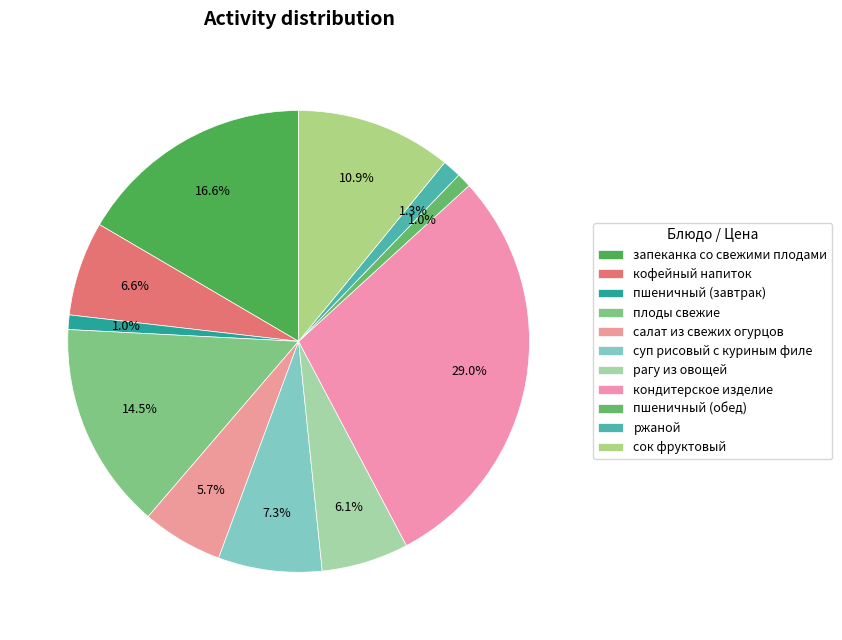

How many segments does this pie chart have?

11